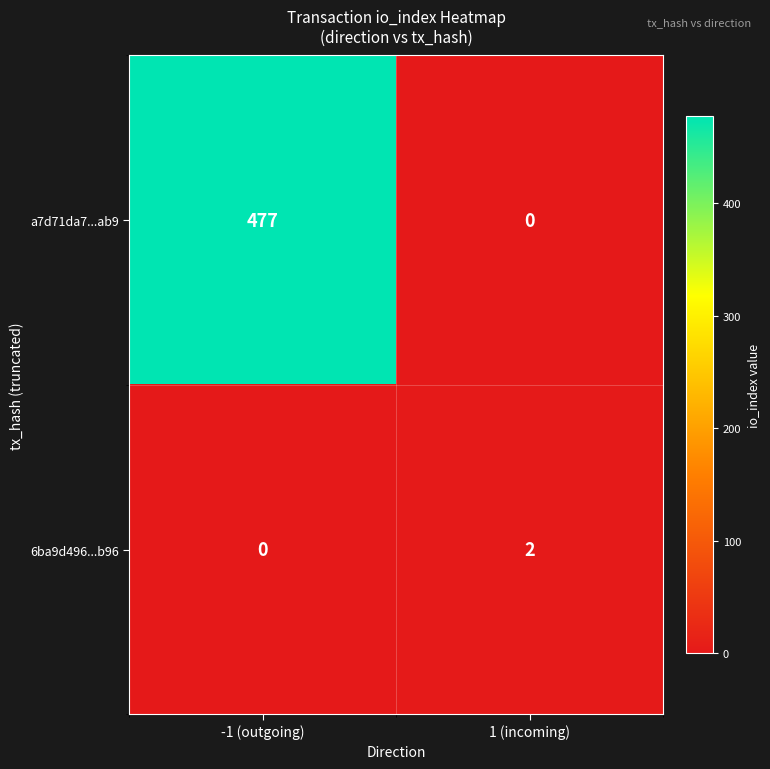

Which series has the largest total across all categories?

a7d71da7...ab9